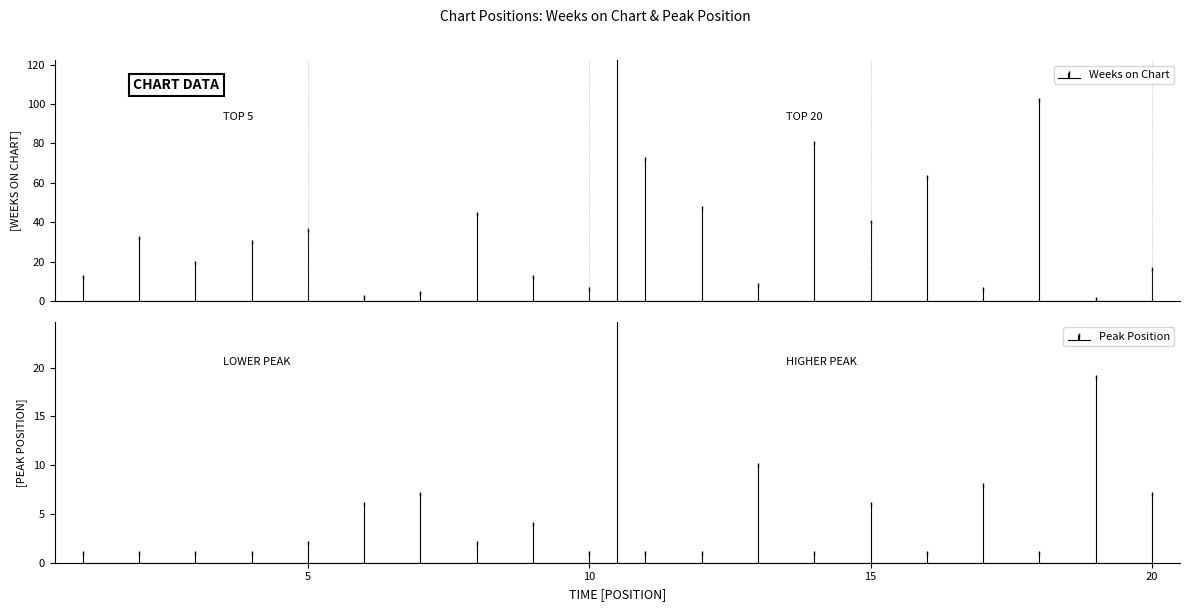

How many interior local peaks does the Peak Position series have?

6